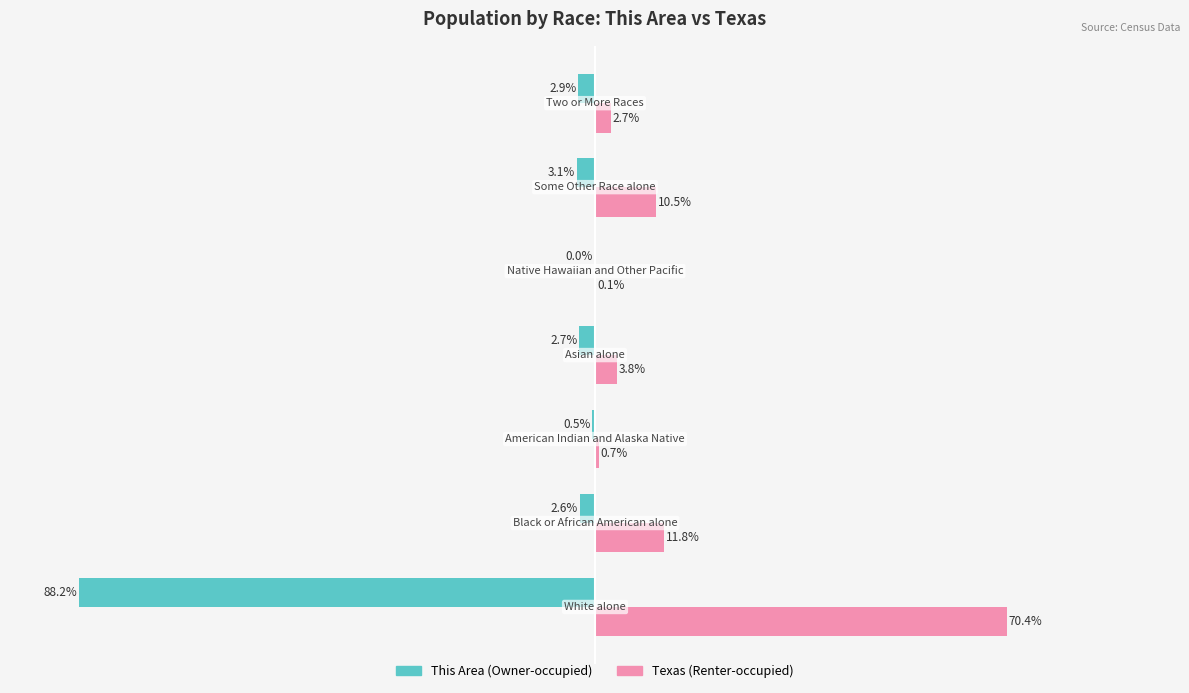

What position from the right is −25?

4